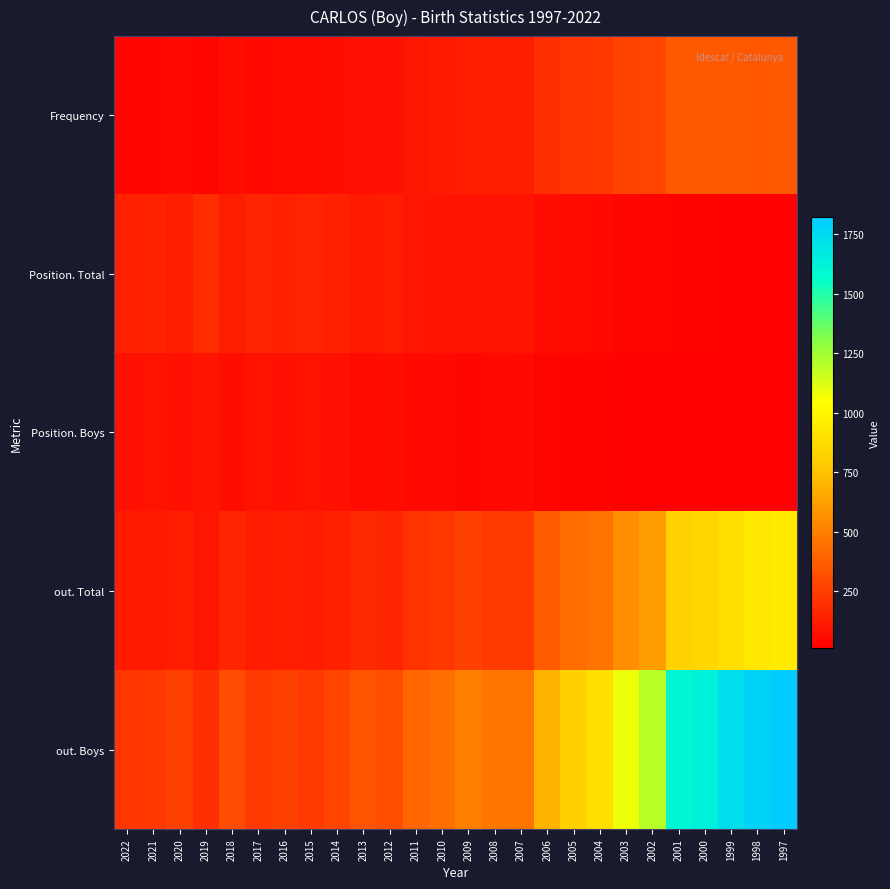

At which category is the sum across all series the highest?

1997